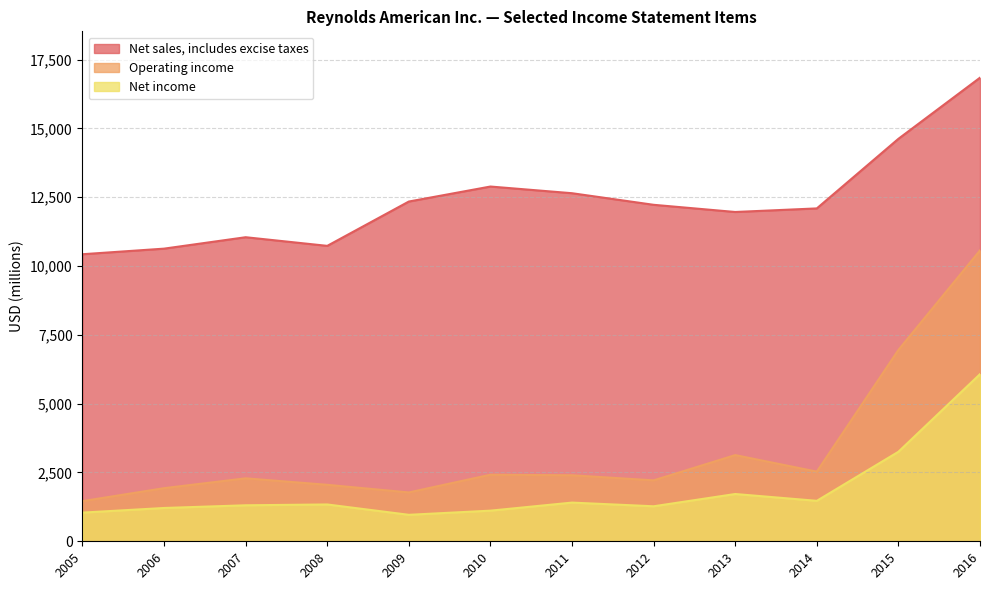

Does the chart display data point markers on the line(s)?

No